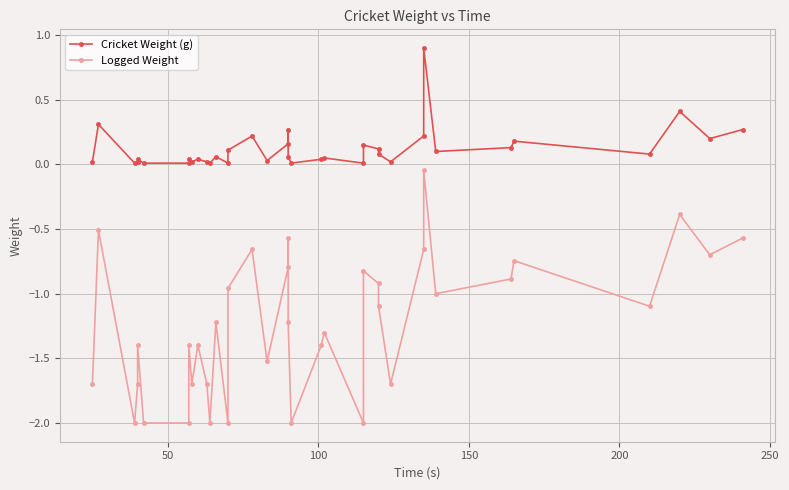

What are all the series names shown in the legend?

Cricket Weight (g), Logged Weight